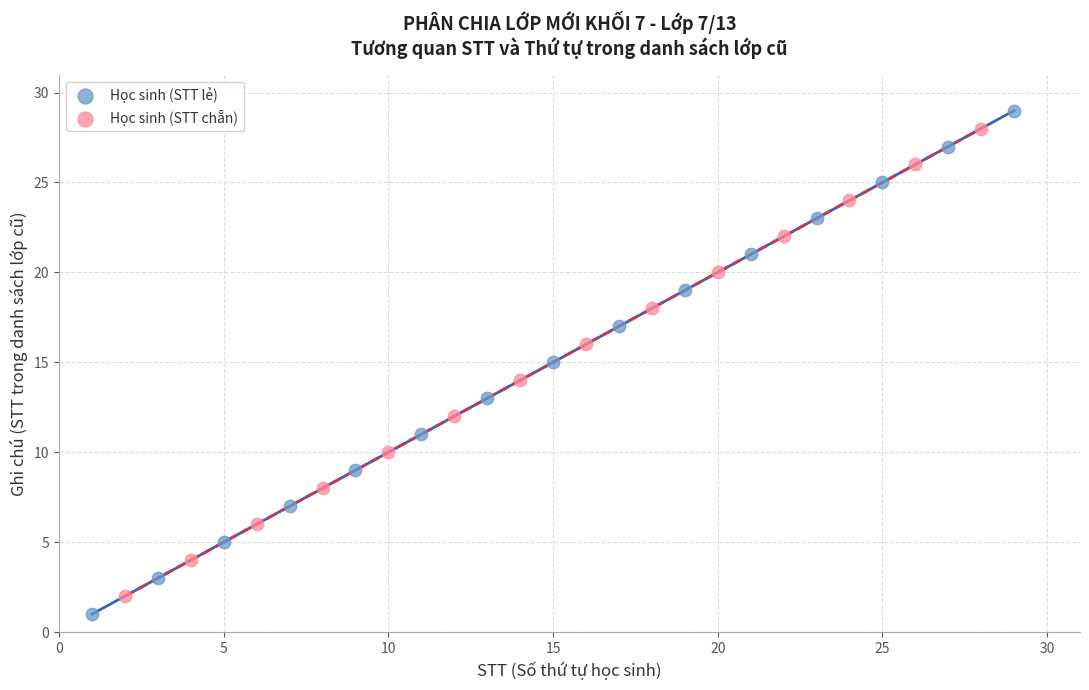

Which series has the widest spread of Y values?

Học sinh (STT lẻ)